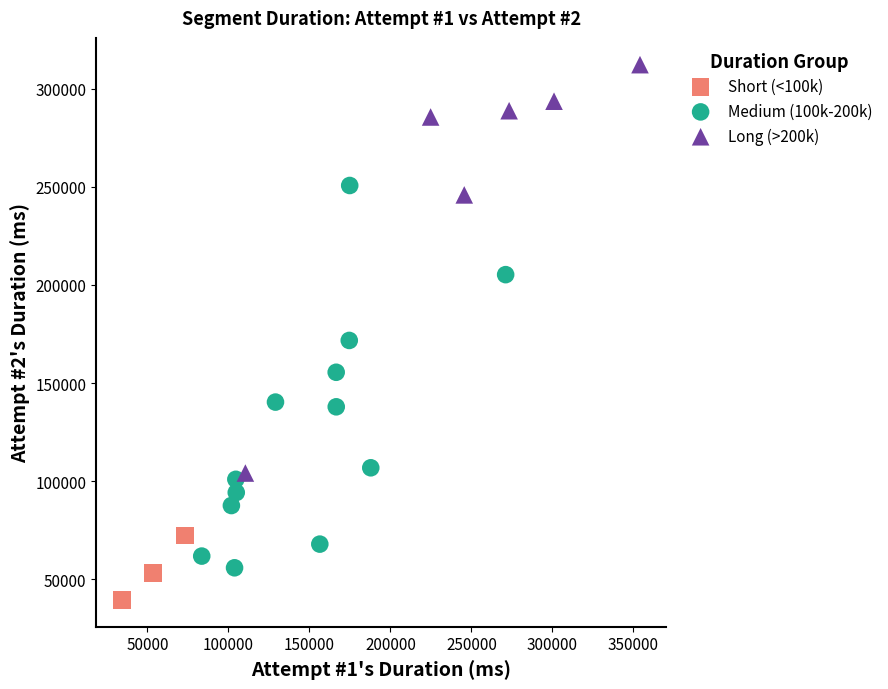

Which series contains the lowest Y value?

Short (<100k)